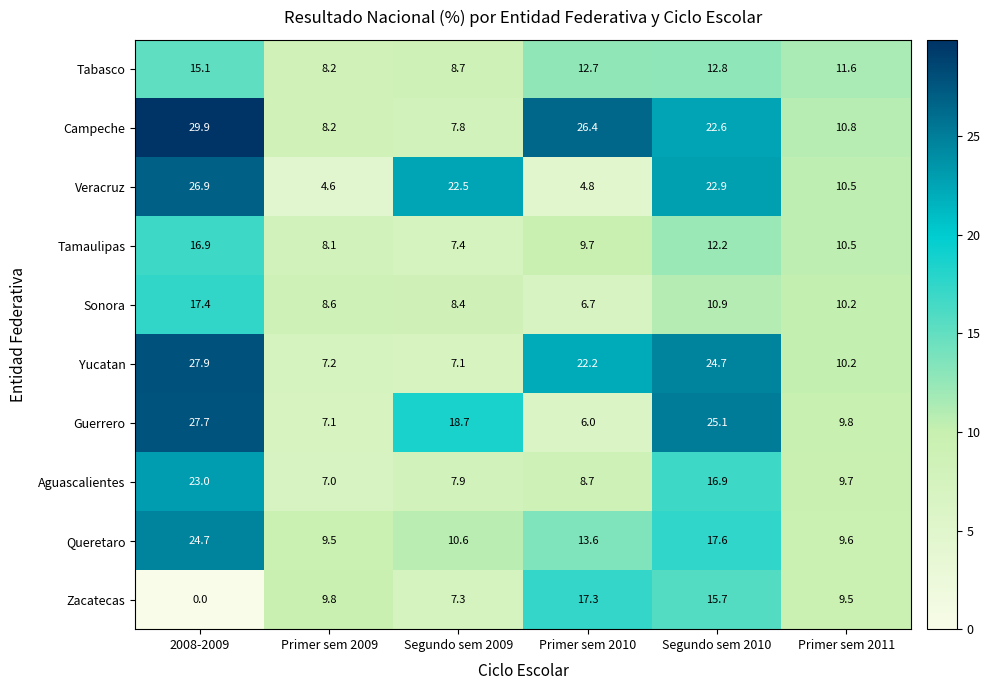

Which label corresponds to the largest value in the chart?

2008-2009